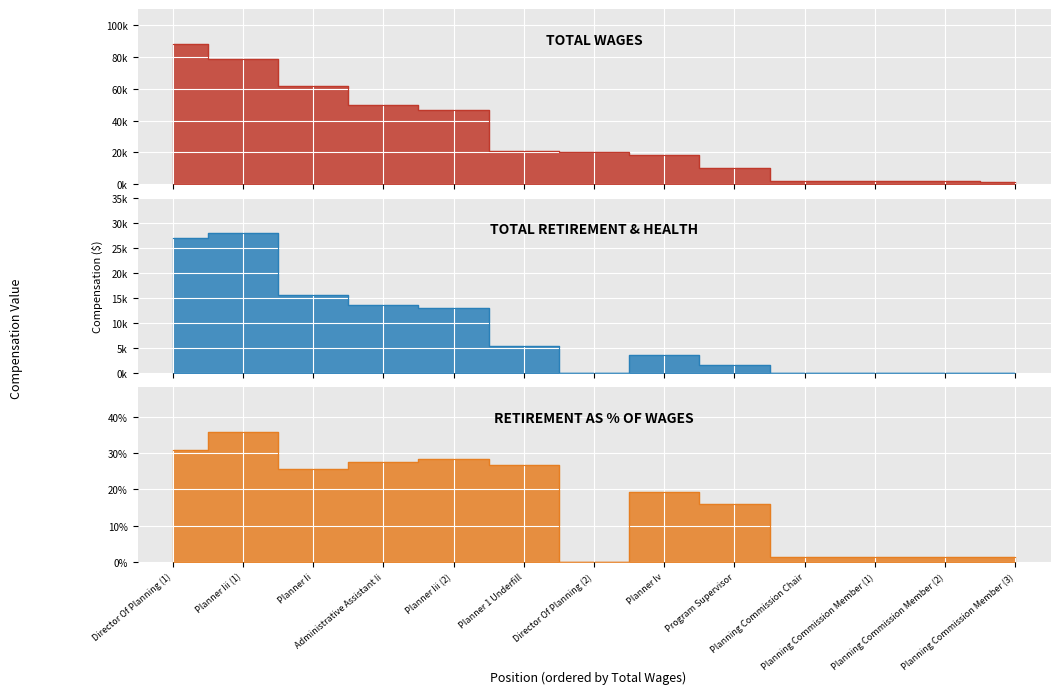

True or false: total_retirement and total_wages cross at least once.

False